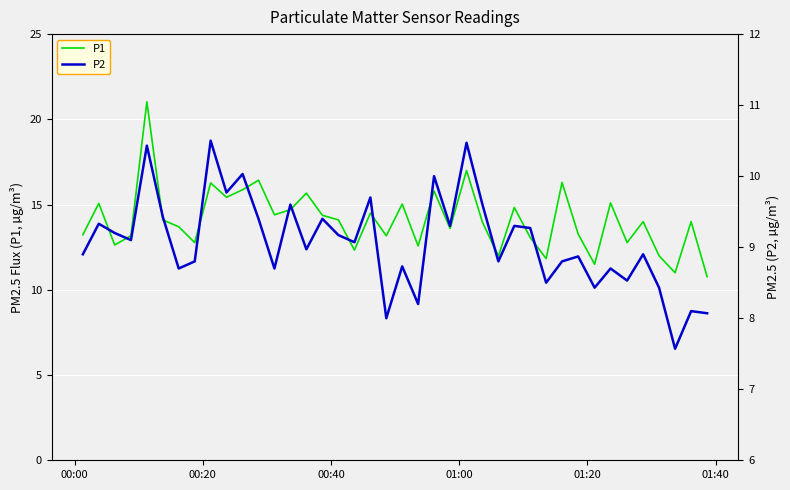

What is the sum of all P1 values?

563.3